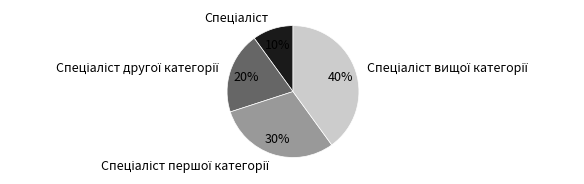

Is there any slice that represents more than half of the pie?

No